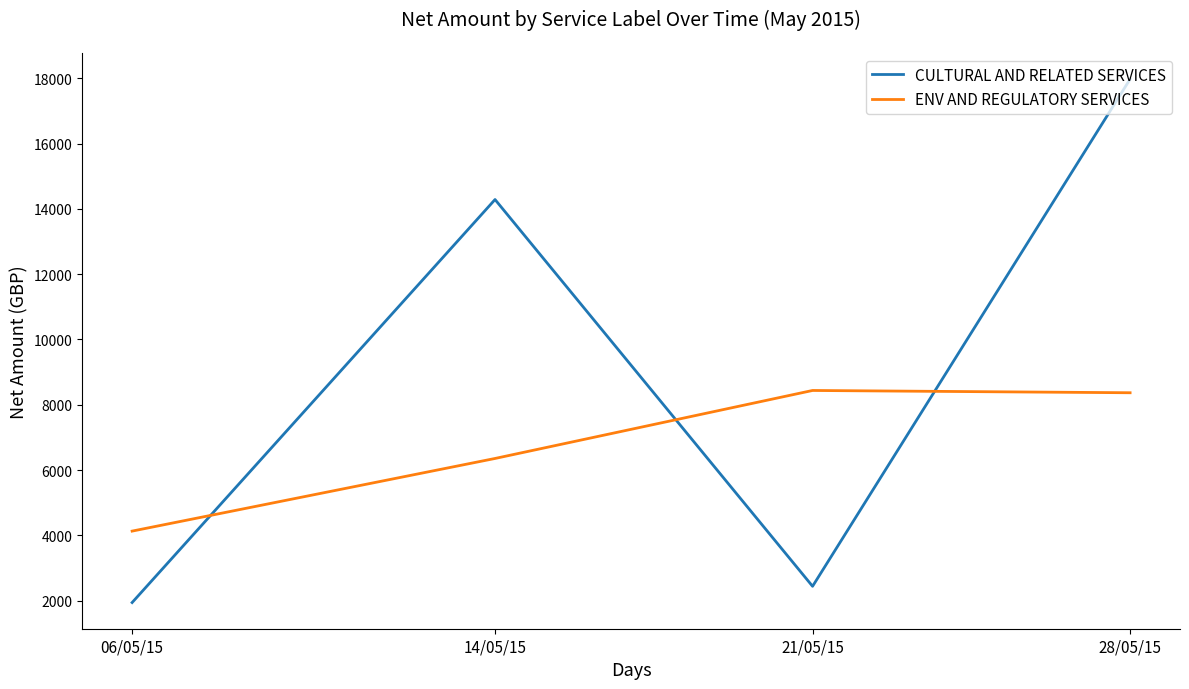

Rank the categories by CULTURAL AND RELATED SERVICES value from lowest to highest.

06/05/15, 21/05/15, 14/05/15, 28/05/15